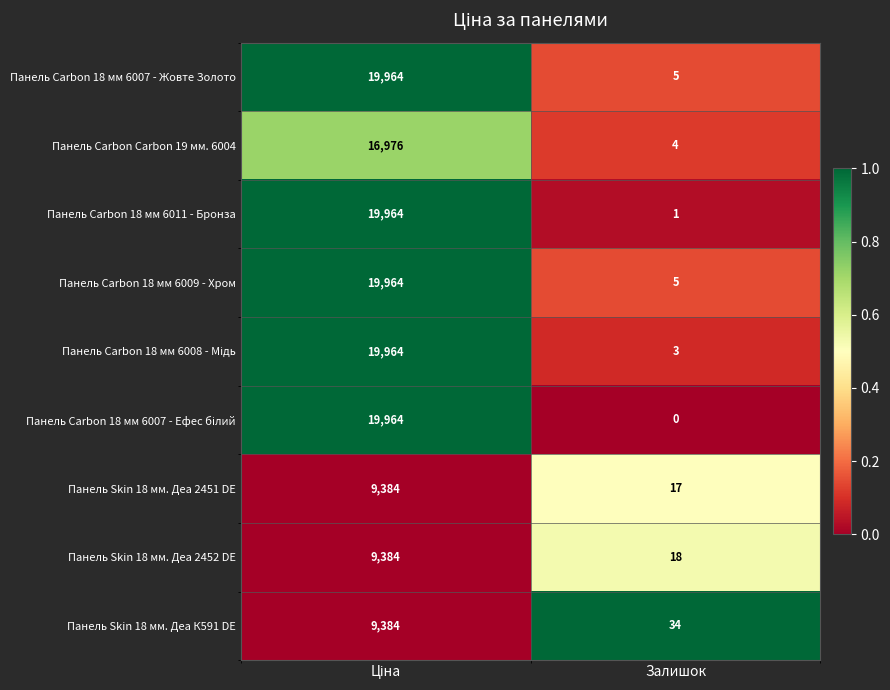

What is the sum of all Панель Skin 18 мм. Деа К591 DE values?

9418